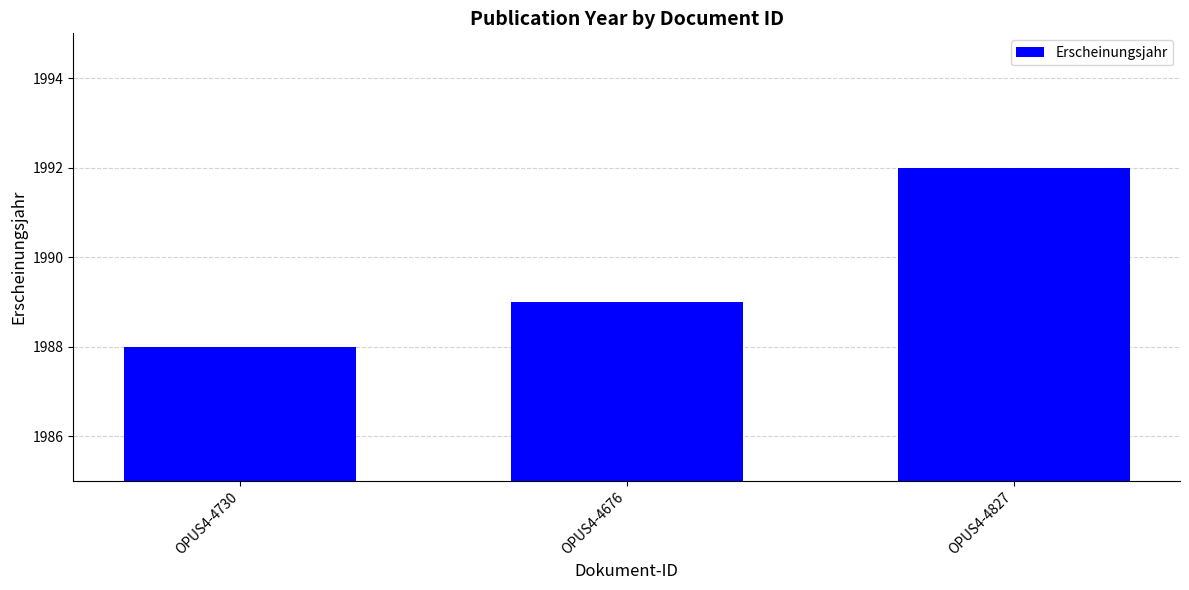

At which label is the value closest to 1990?

OPUS4-4676